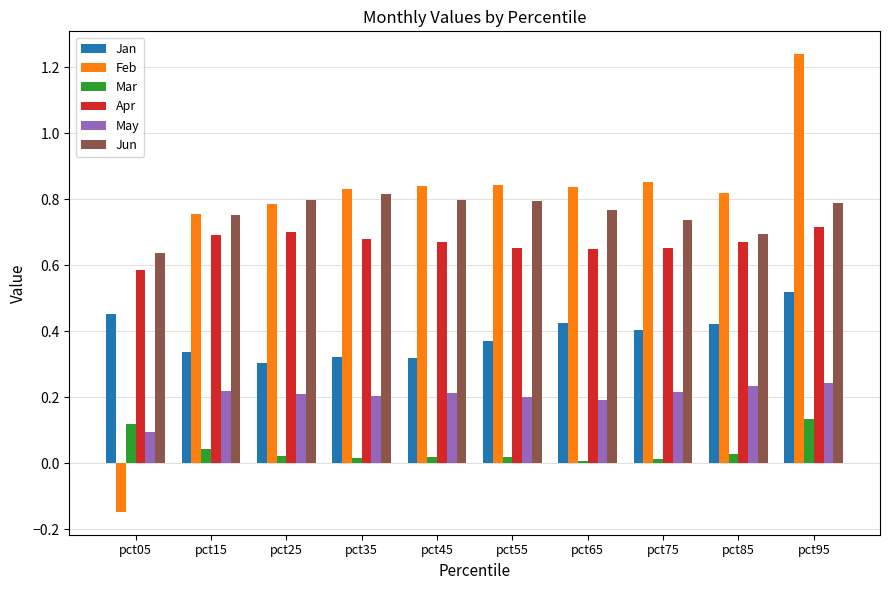

At which label does Feb reach its minimum?

pct05